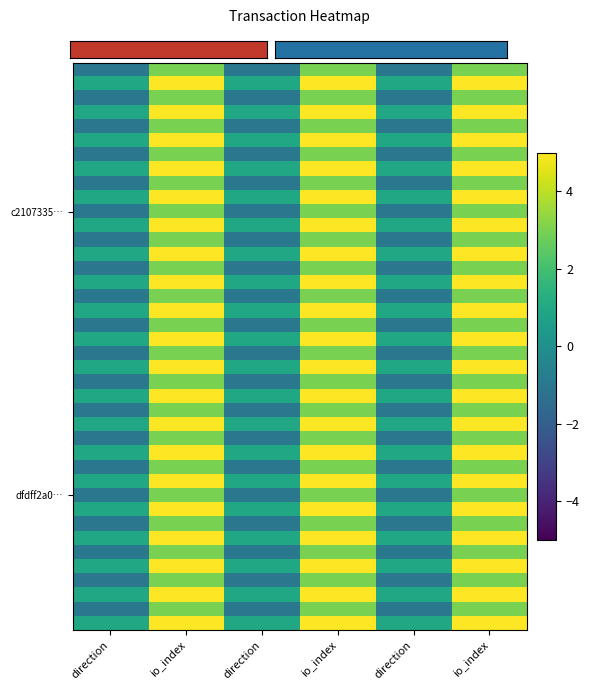

At which category is the sum across all series the highest?

io_index